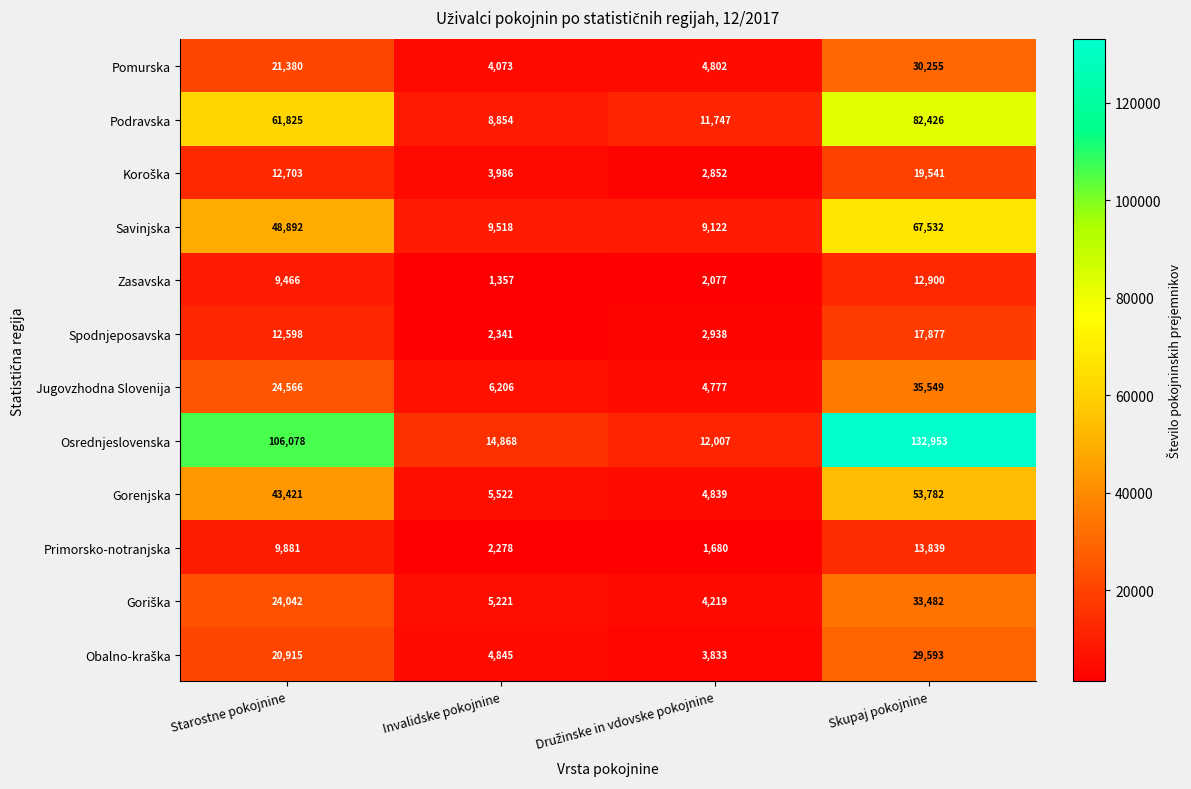

Is the value of Primorsko-notranjska at Skupaj pokojnine greater than the value of Spodnjeposavska at Skupaj pokojnine?

No